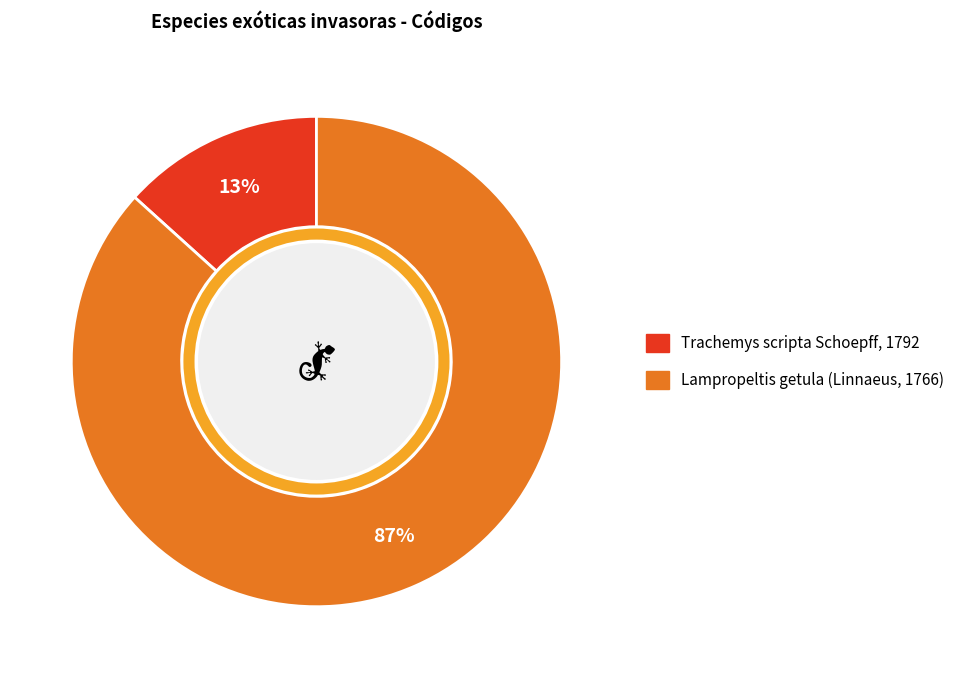

Which category accounts for the majority?

Lampropeltis getula (Linnaeus, 1766)